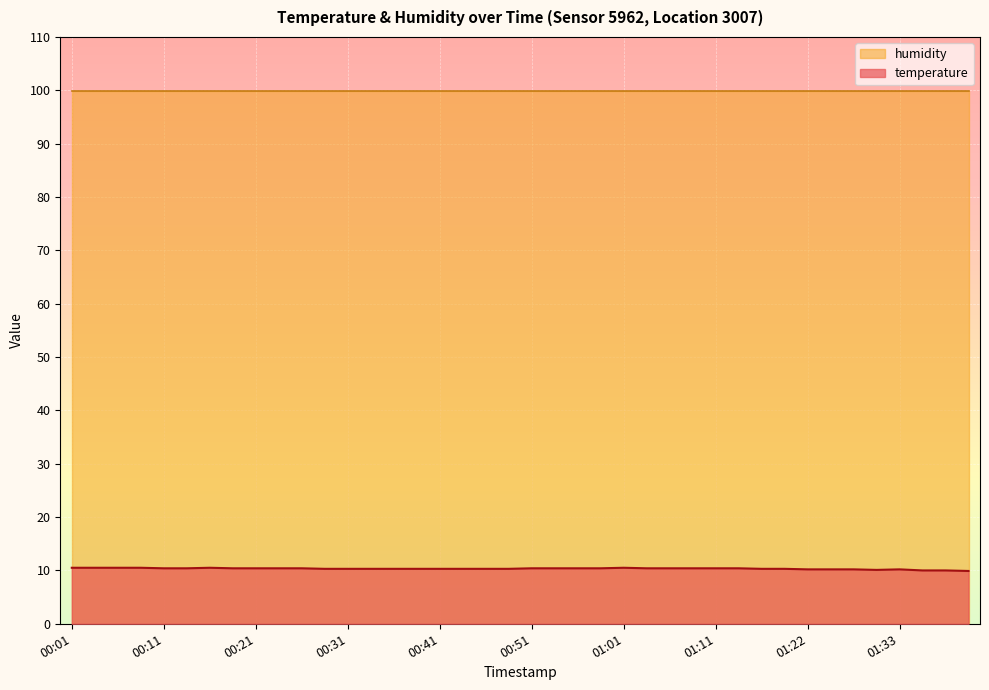

True or false: the data has more than 0 interior local peaks.

True